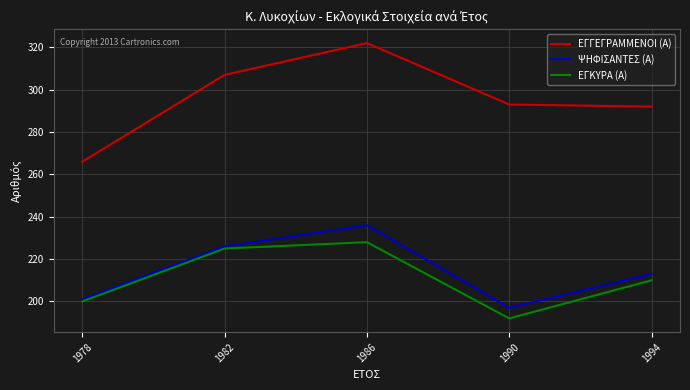

At which label does ΨΗΦΙΣΑΝΤΕΣ (Α) first exceed 213?

1982